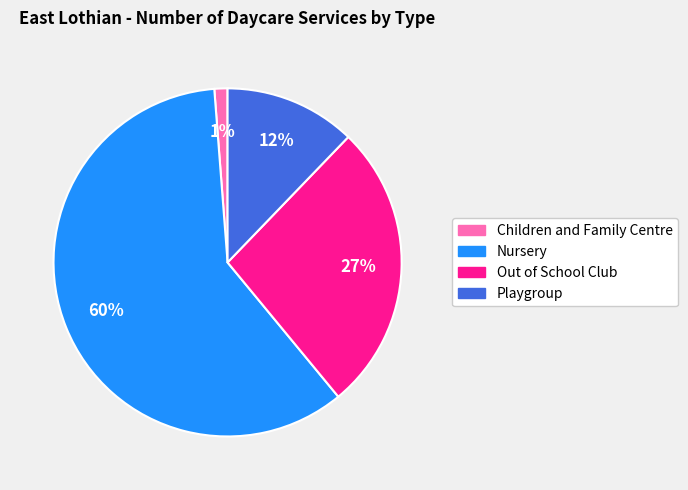

Is the sum of Children and Family Centre and Playgroup greater than half?

No